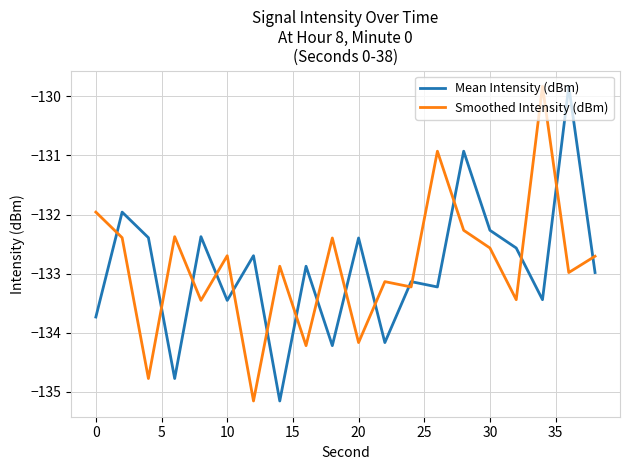

What is the smallest value displayed?

-135.2